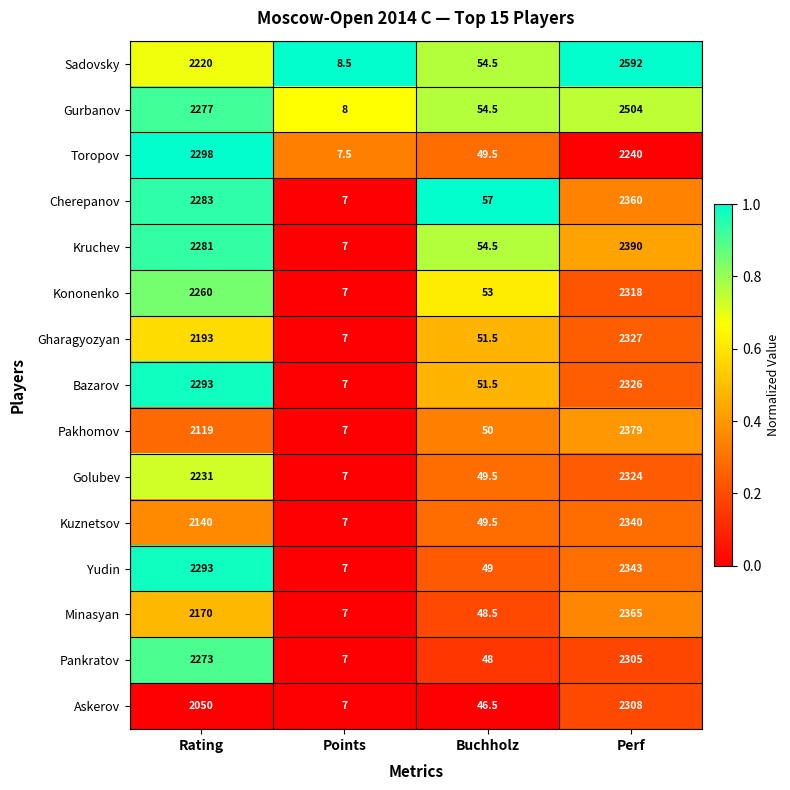

What is the difference between the Pankratov values at Buchholz and Perf?

2257.0